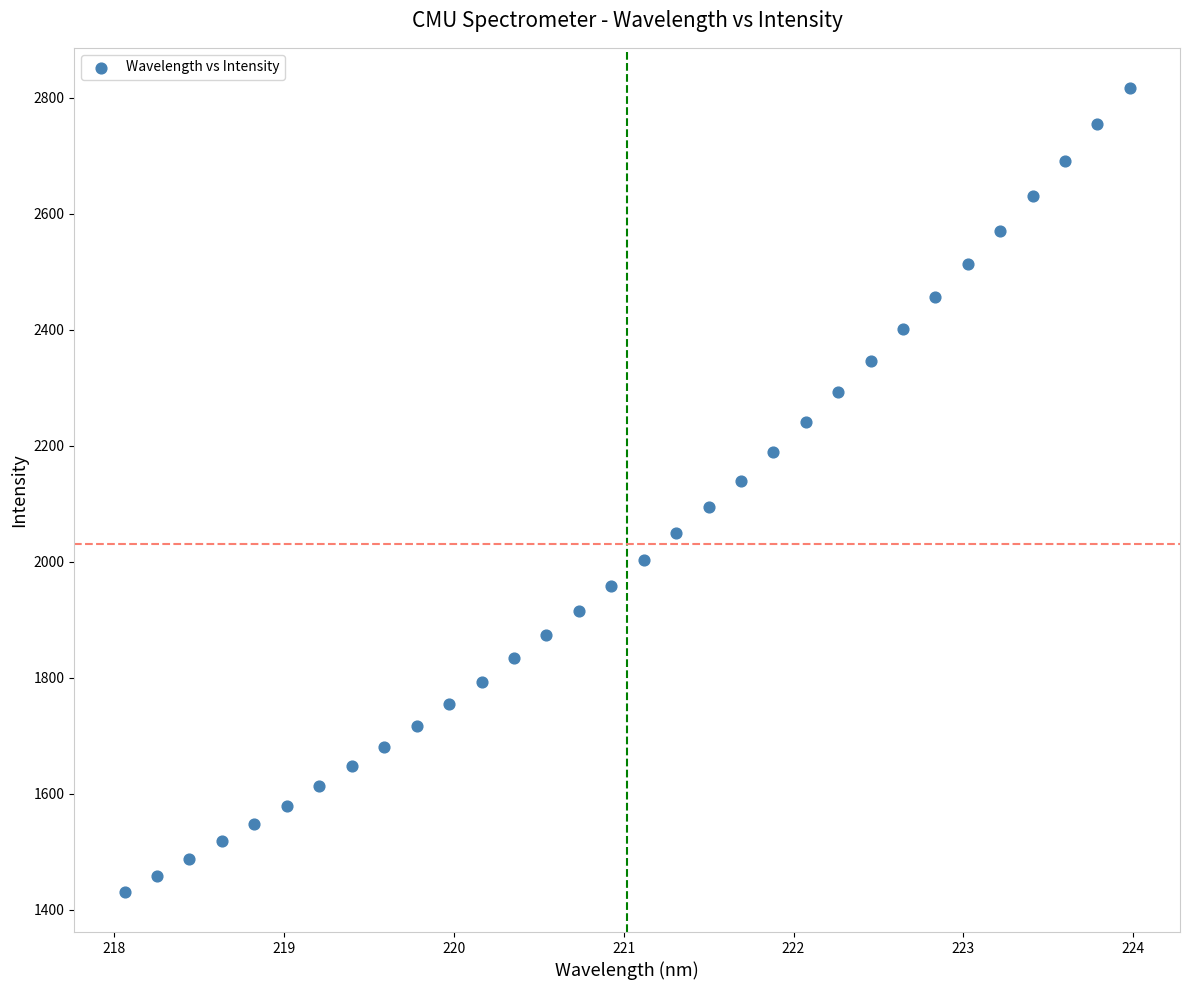

What is the range of X values (max minus min)?

5.9